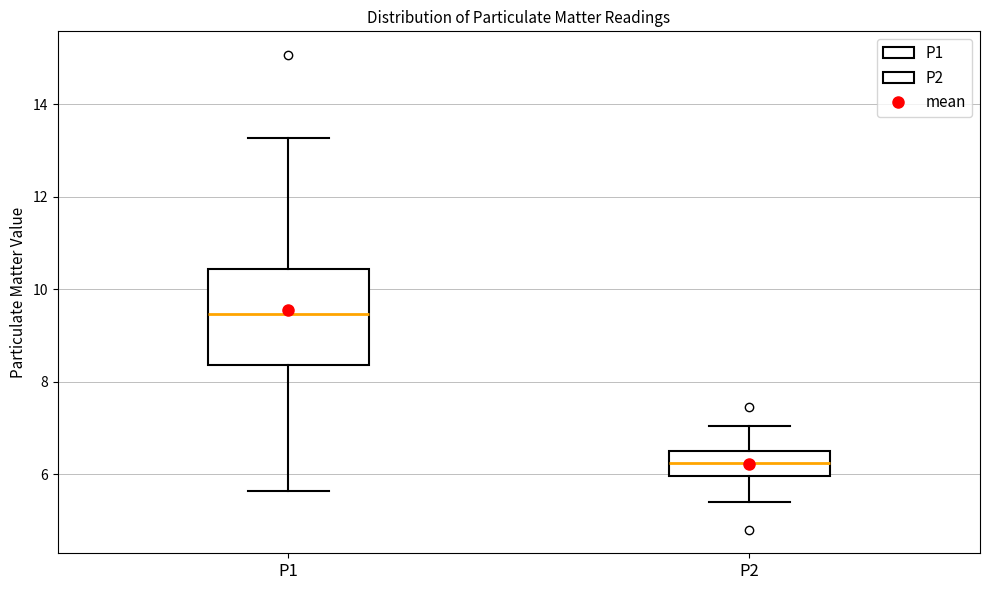

Which box's median line is the lowest?

P2